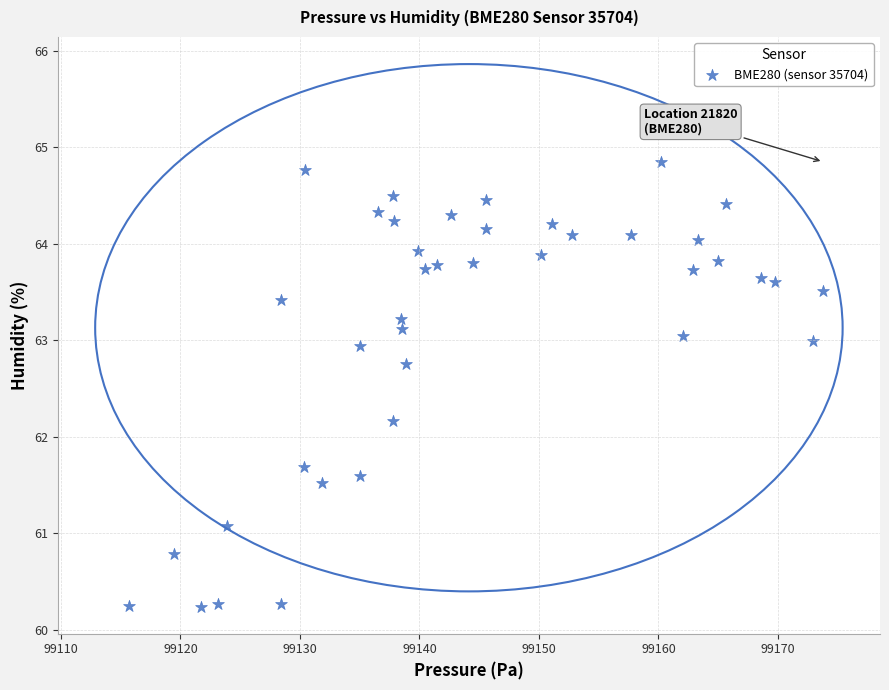

What is the range of X values (max minus min)?

58.1